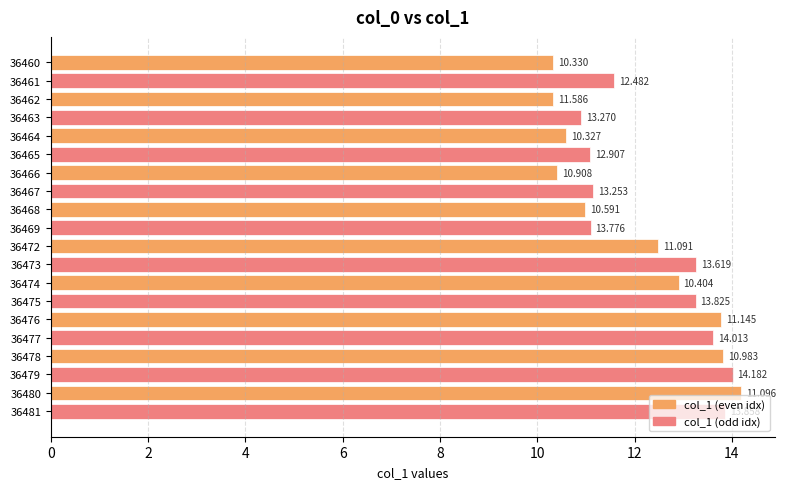

At which label is col_1 (even idx) closest to 12?

36472